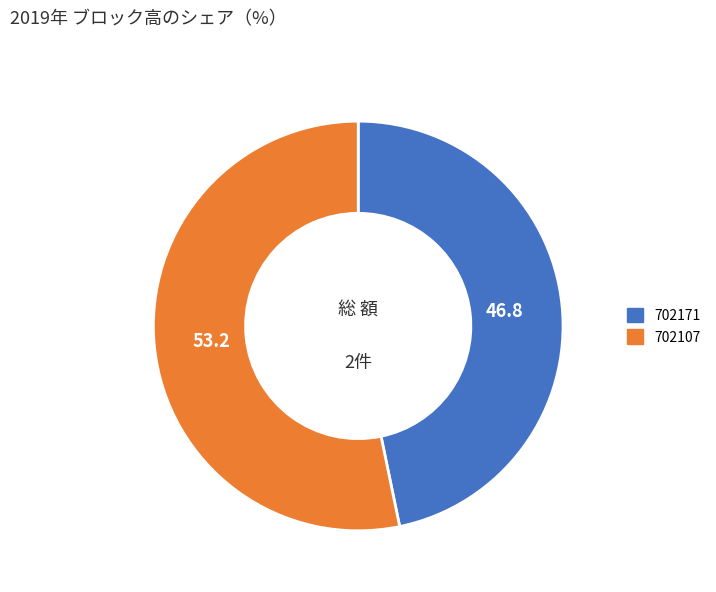

Approximately how many times larger is the value at 702107 compared to 702171?

1.1